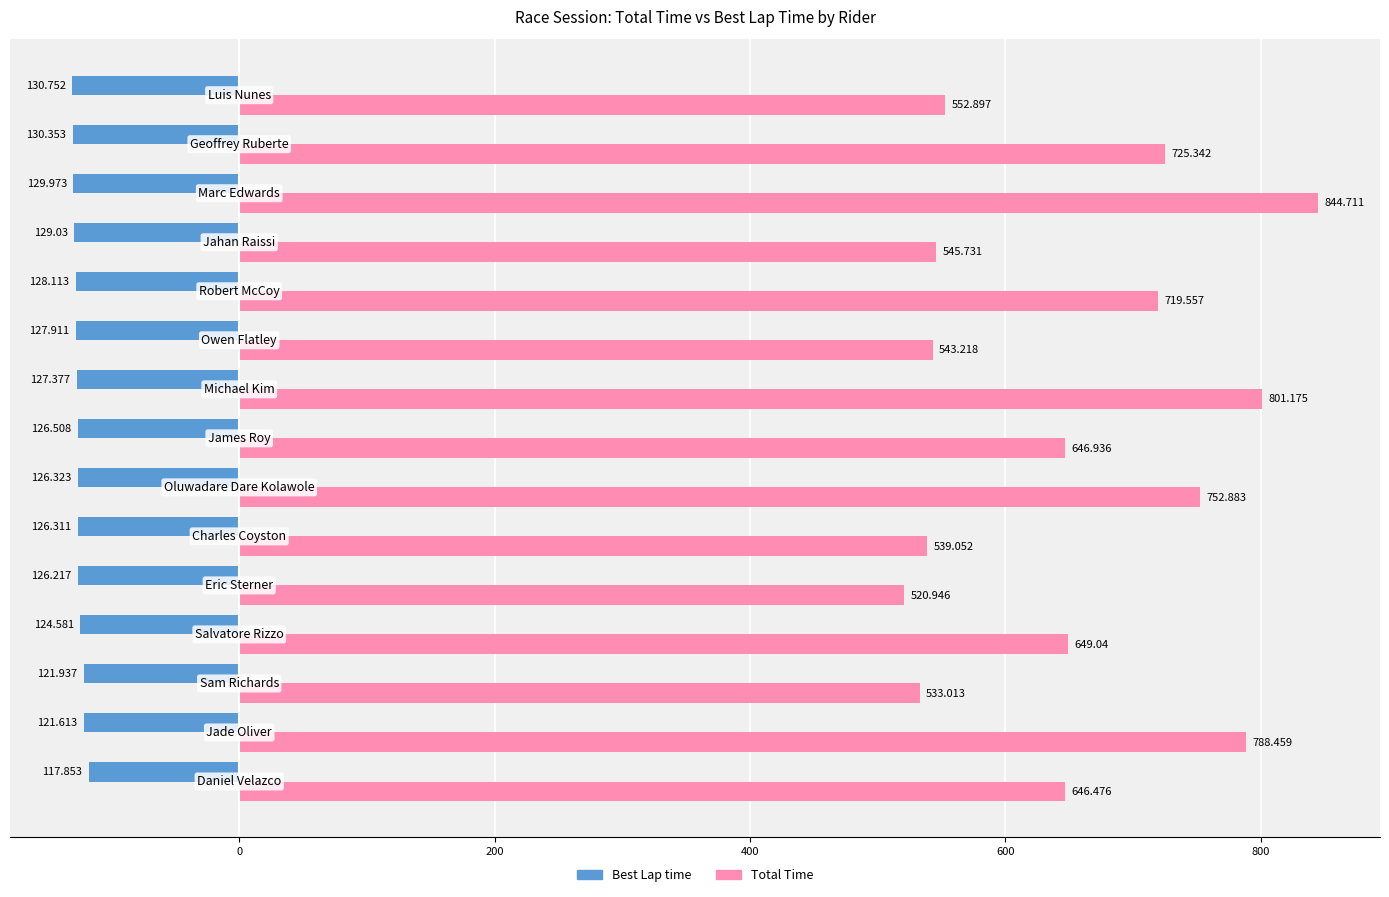

Rank the series by their maximum value, from lowest to highest.

Best Lap time, Total Time